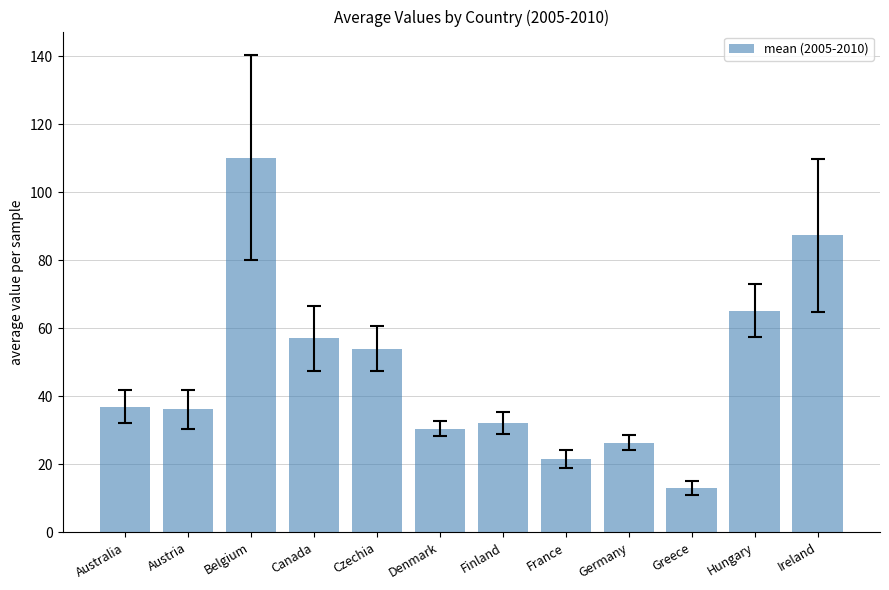

How many data points does each series have?

12